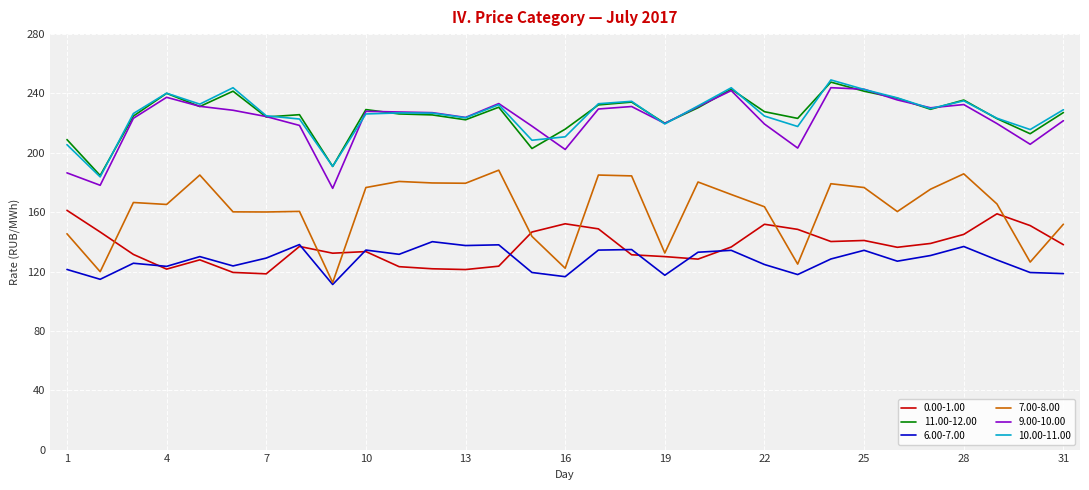

What is the smallest value displayed?

111.3